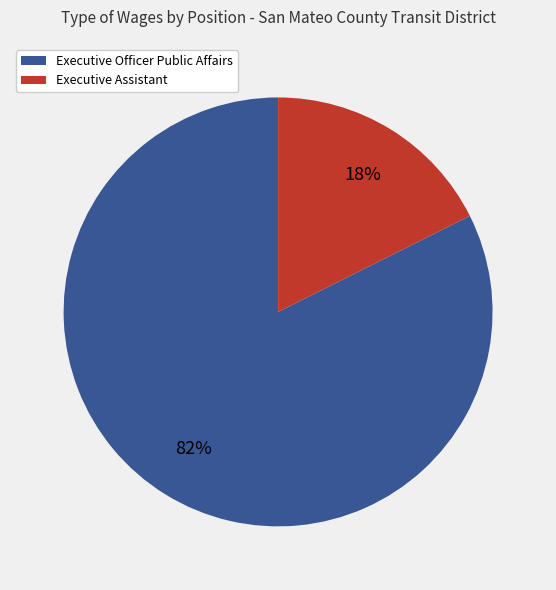

Is the sum of Executive Assistant and Executive Officer Public Affairs greater than half?

Yes